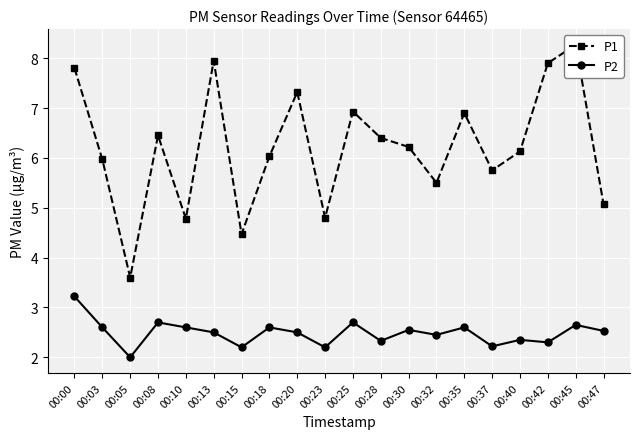

Reading left to right, transcribe all the data shown in this chart.

P1: 00:00=7.8	00:03=6.0	00:05=3.6	00:08=6.5	00:10=4.8	00:13=8.0	00:15=4.5	00:18=6.0	00:20=7.3	00:23=4.8	00:25=6.9	00:28=6.4	00:30=6.2	00:32=5.5	00:35=6.9	00:37=5.8	00:40=6.1	00:42=7.9	00:45=8.3	00:47=5.1
P2: 00:00=3.2	00:03=2.6	00:05=2.0	00:08=2.7	00:10=2.6	00:13=2.5	00:15=2.2	00:18=2.6	00:20=2.5	00:23=2.2	00:25=2.7	00:28=2.3	00:30=2.5	00:32=2.5	00:35=2.6	00:37=2.2	00:40=2.4	00:42=2.3	00:45=2.6	00:47=2.5